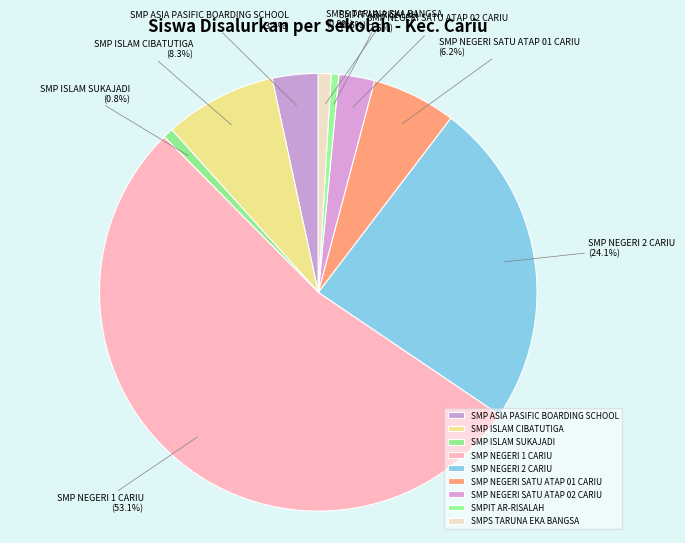

To the nearest percent, what percentage of the pie is SMP NEGERI SATU ATAP 02 CARIU?

3%